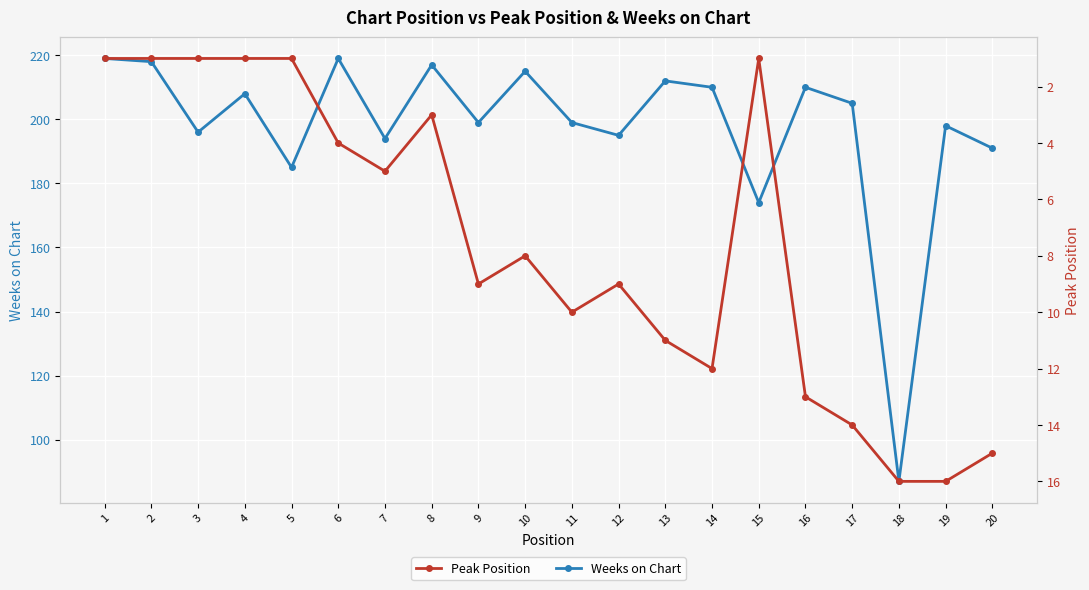

What is the greatest value displayed?

219